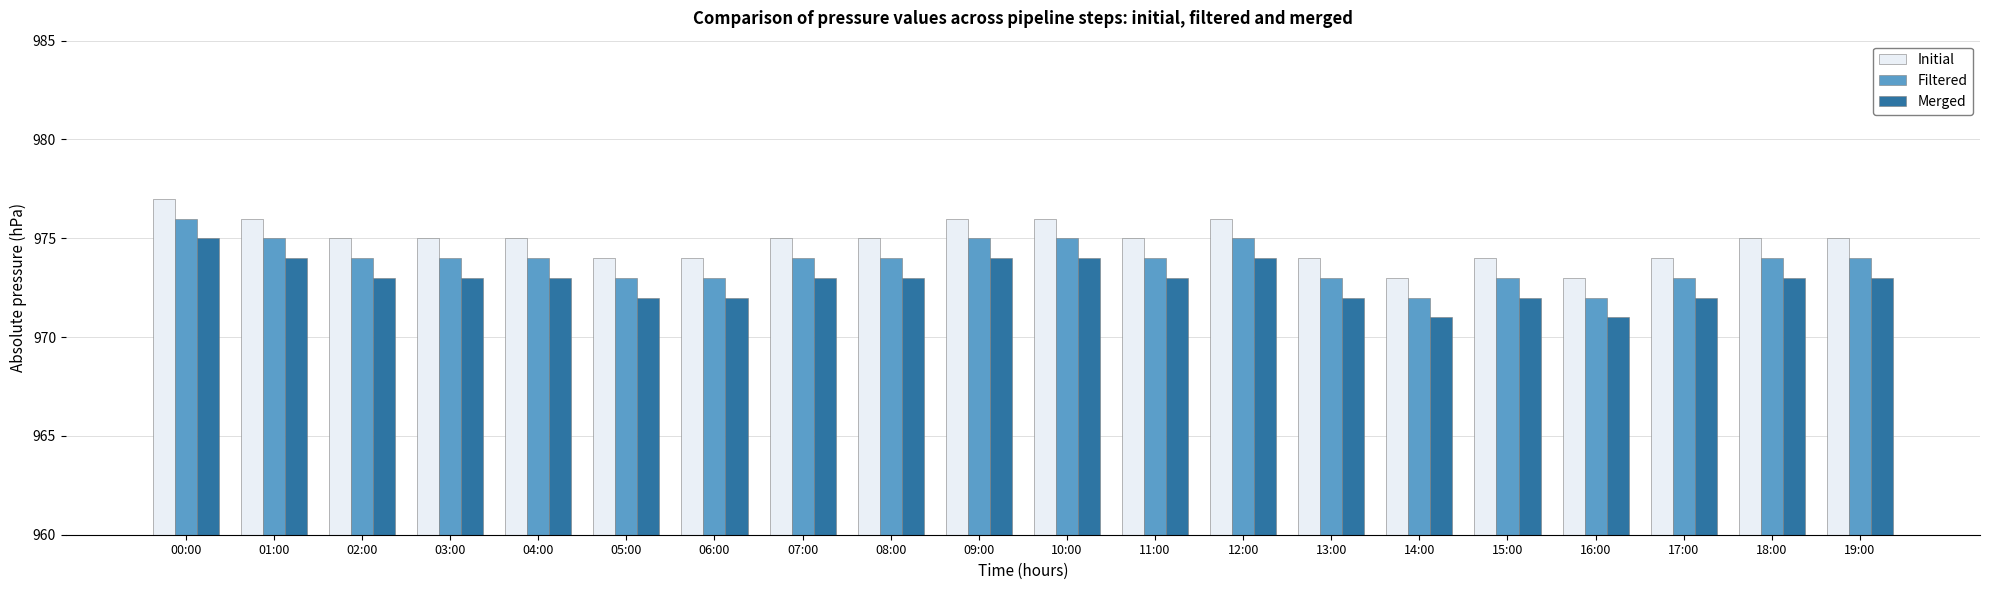

Which series has the largest total across all categories?

Initial